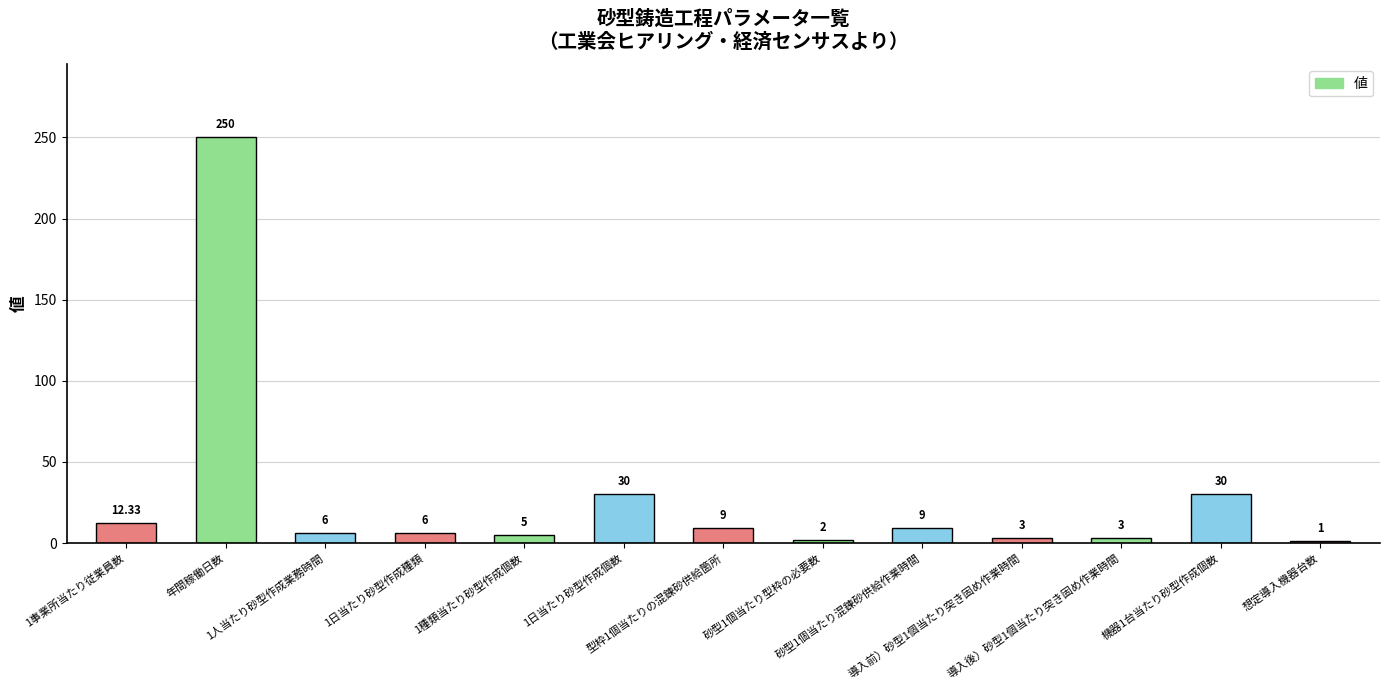

What is the difference between the maximum and minimum values?

249.0